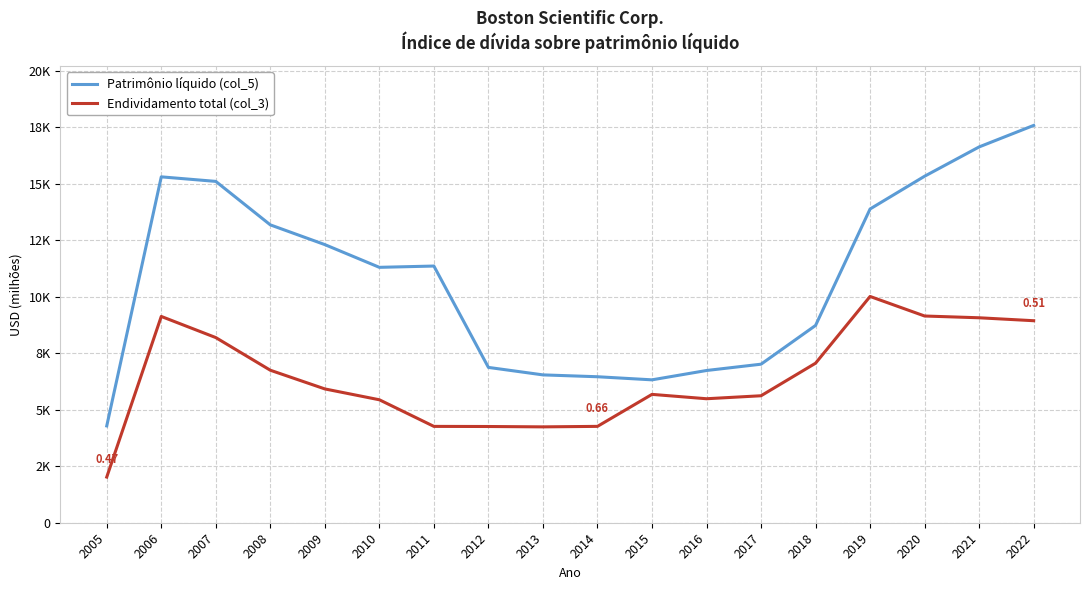

Is it true that Endividamento total (col_3) equals 5438 at 2010?

True